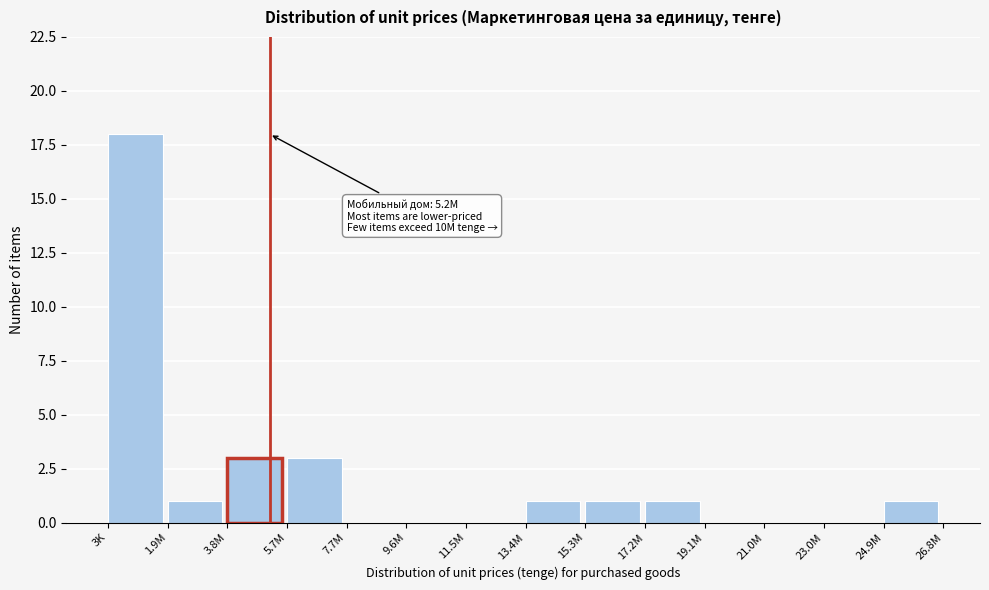

Reading left to right, extract all data points from this chart.

3K=18	1.9M=1	3.8M=3	5.7M=3	7.7M=0	9.6M=0	11.5M=0	13.4M=1	15.3M=1	17.2M=1	19.1M=0	21.0M=0	23.0M=0	24.9M=1